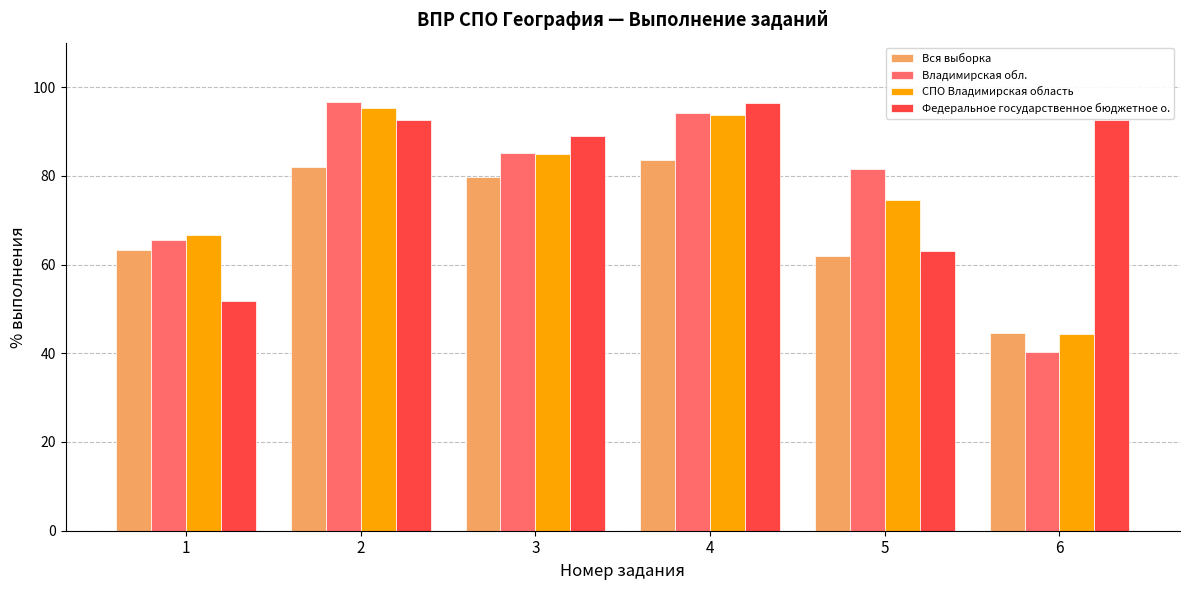

How many data points does each series have?

6